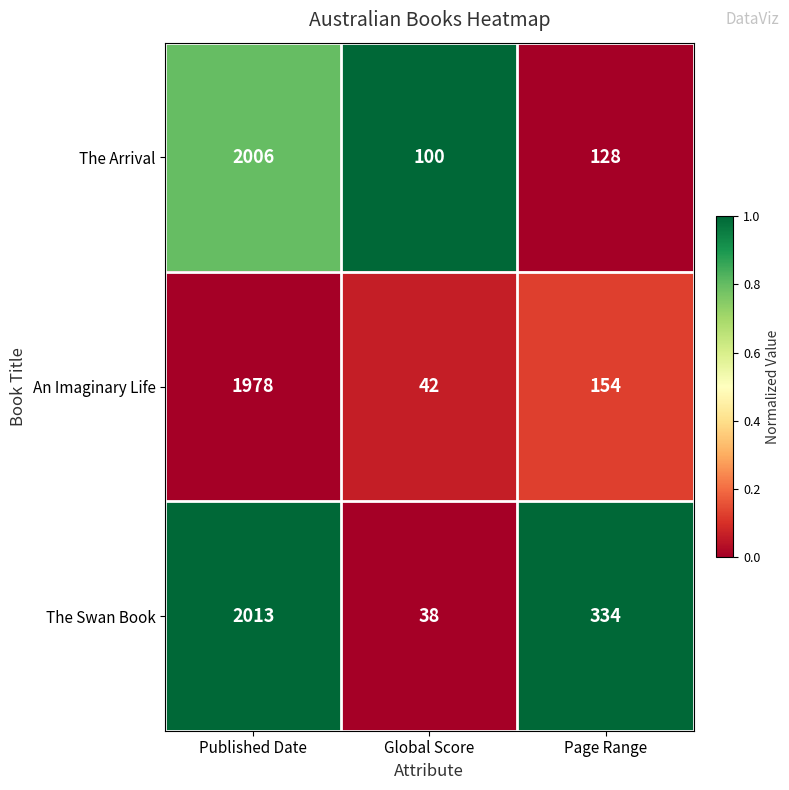

How many categories are shown in the chart?

3